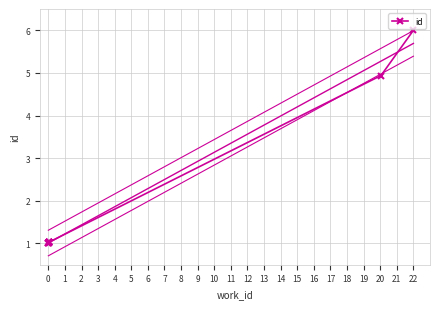

What is the smallest value displayed?

1.0